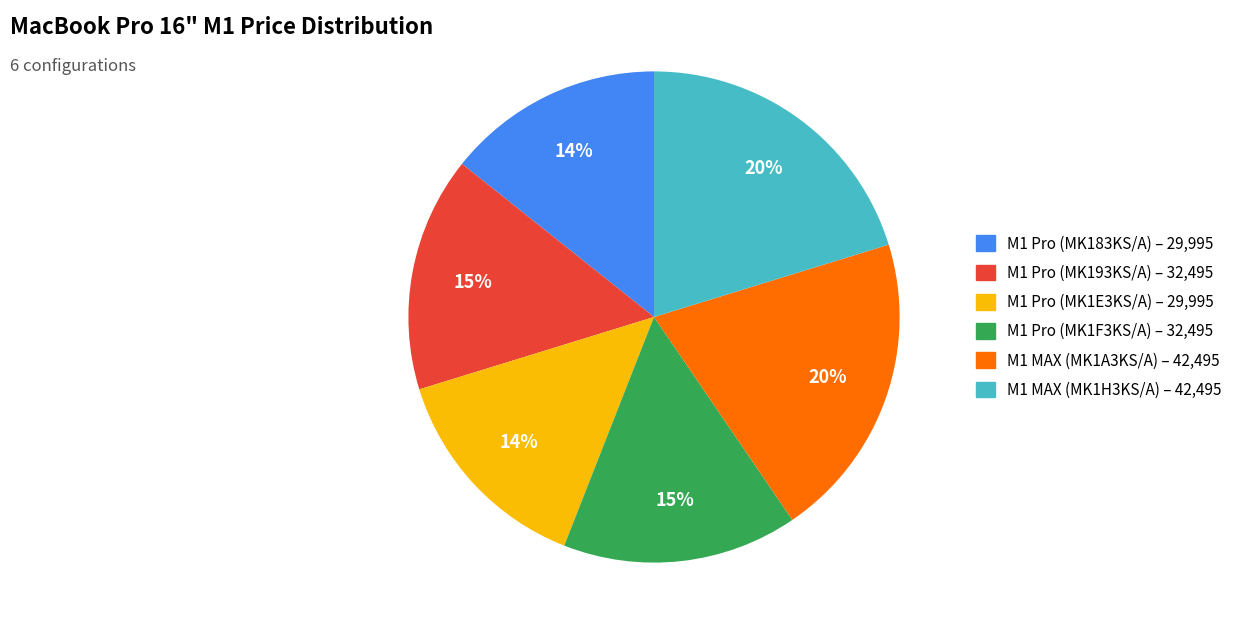

To the nearest percent, what is the average slice percentage?

17%